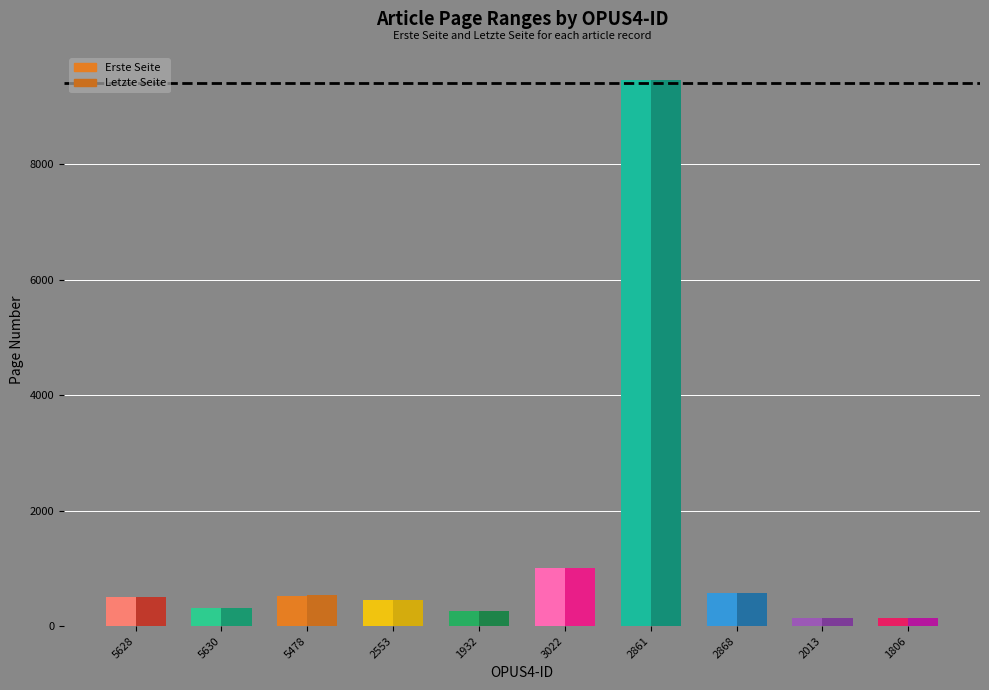

The Letzte Seite series shows 829 at OPUS4-5628. True or false?

False